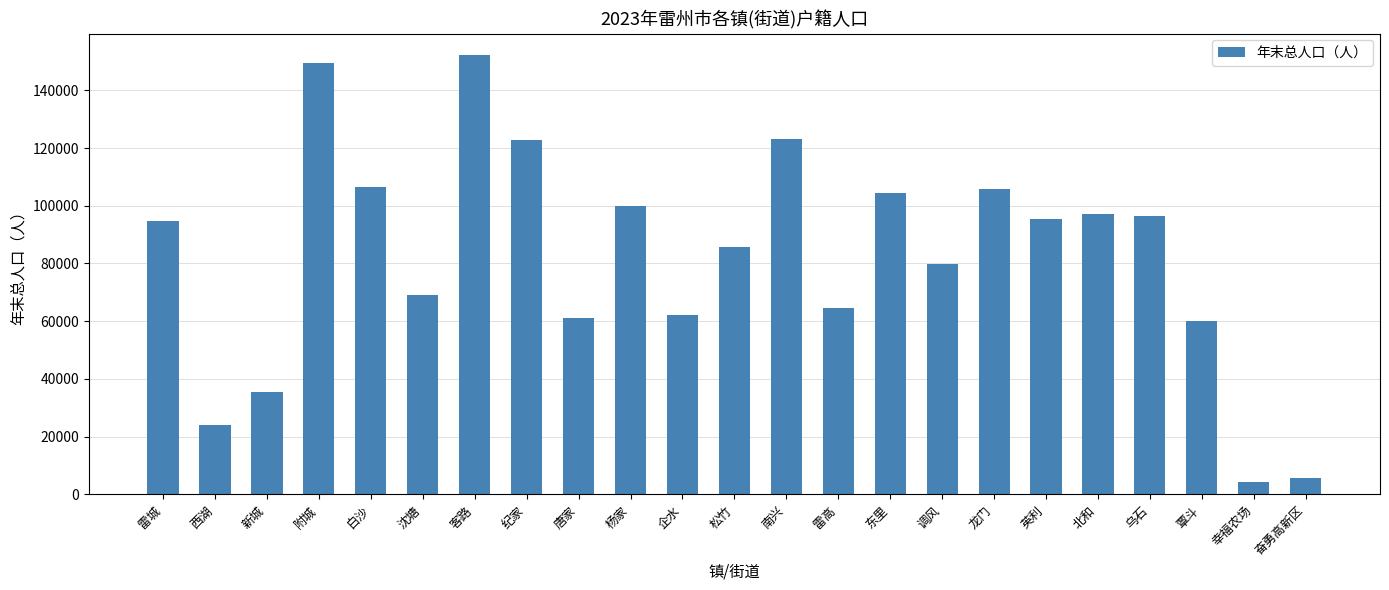

At which category does the chart reach its peak across all series?

客路